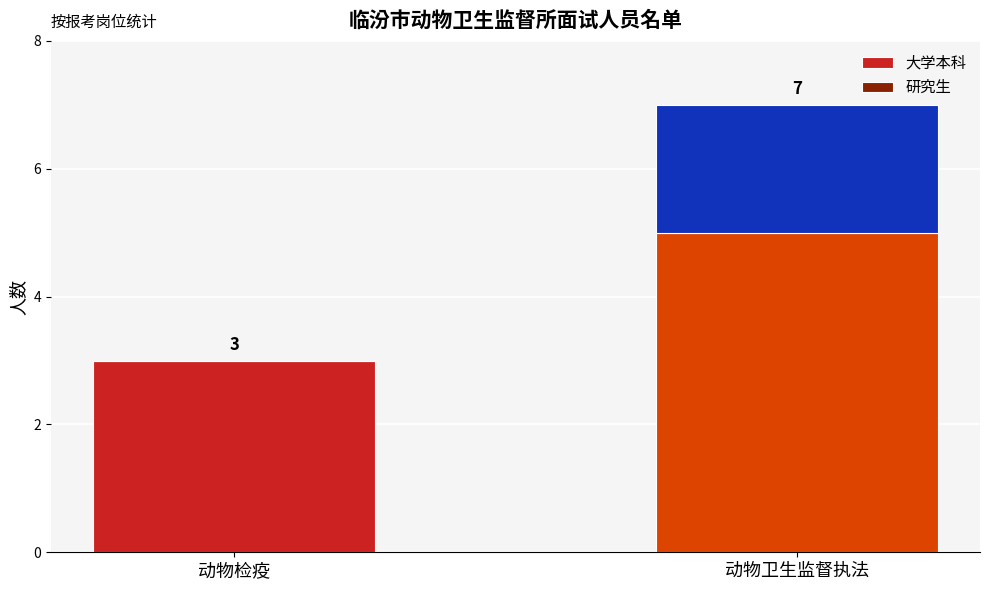

What is the total value across all series at 动物检疫?

3